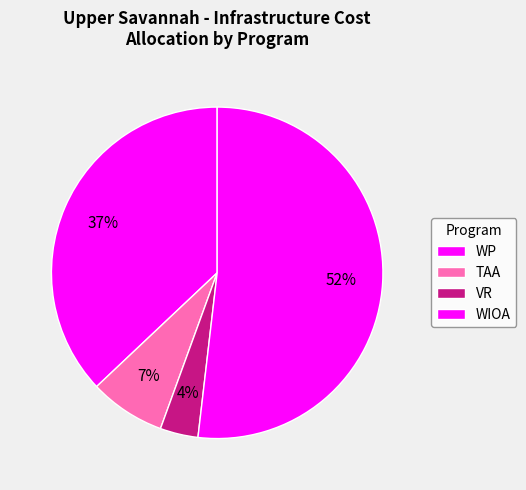

Does any single category account for the majority?

Yes